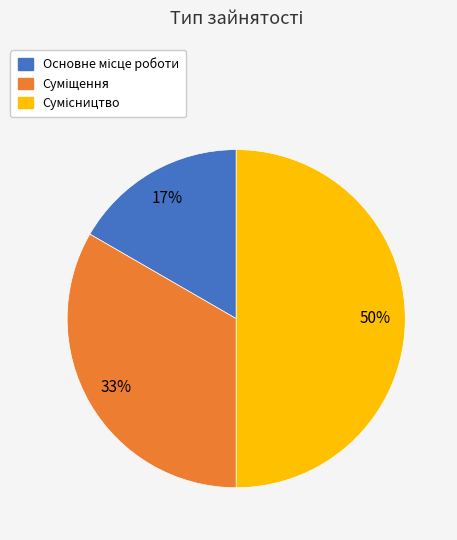

Count the number of slices in the pie.

3